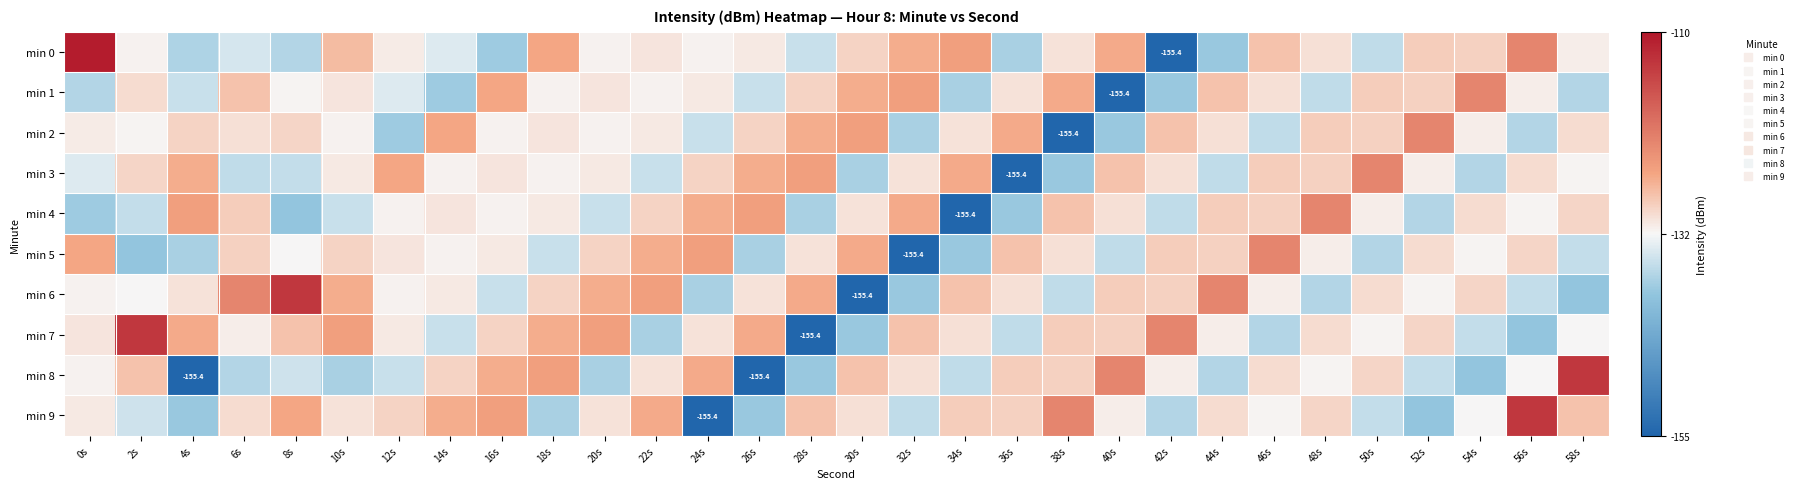

At how many categories does at least one series exceed -148?

30